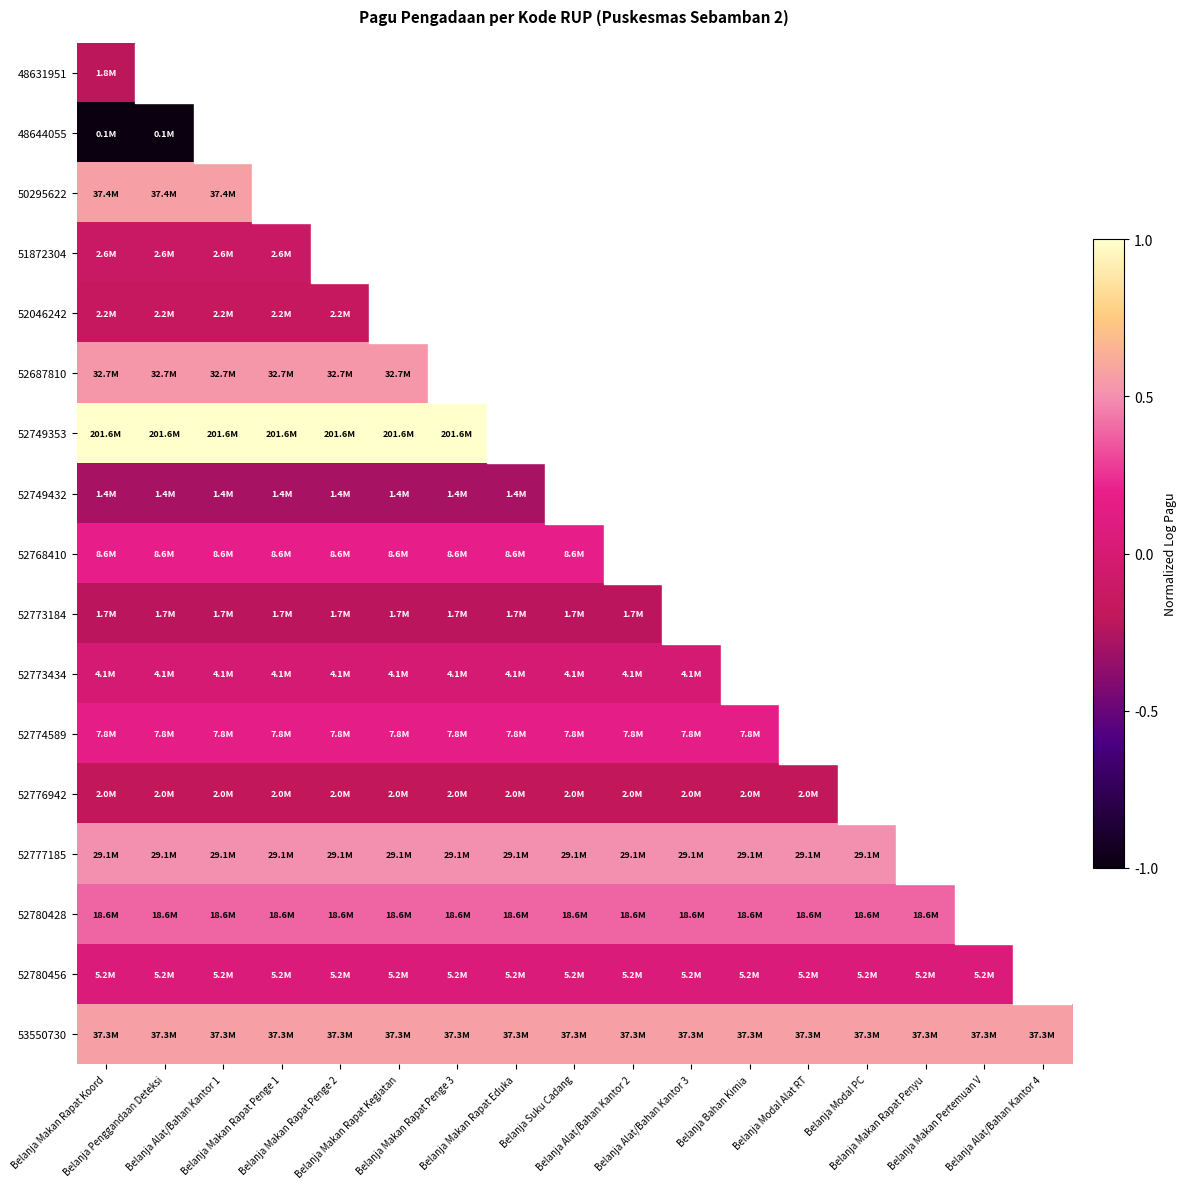

At which category is the sum across all series the highest?

Belanja Makan Rapat Koord